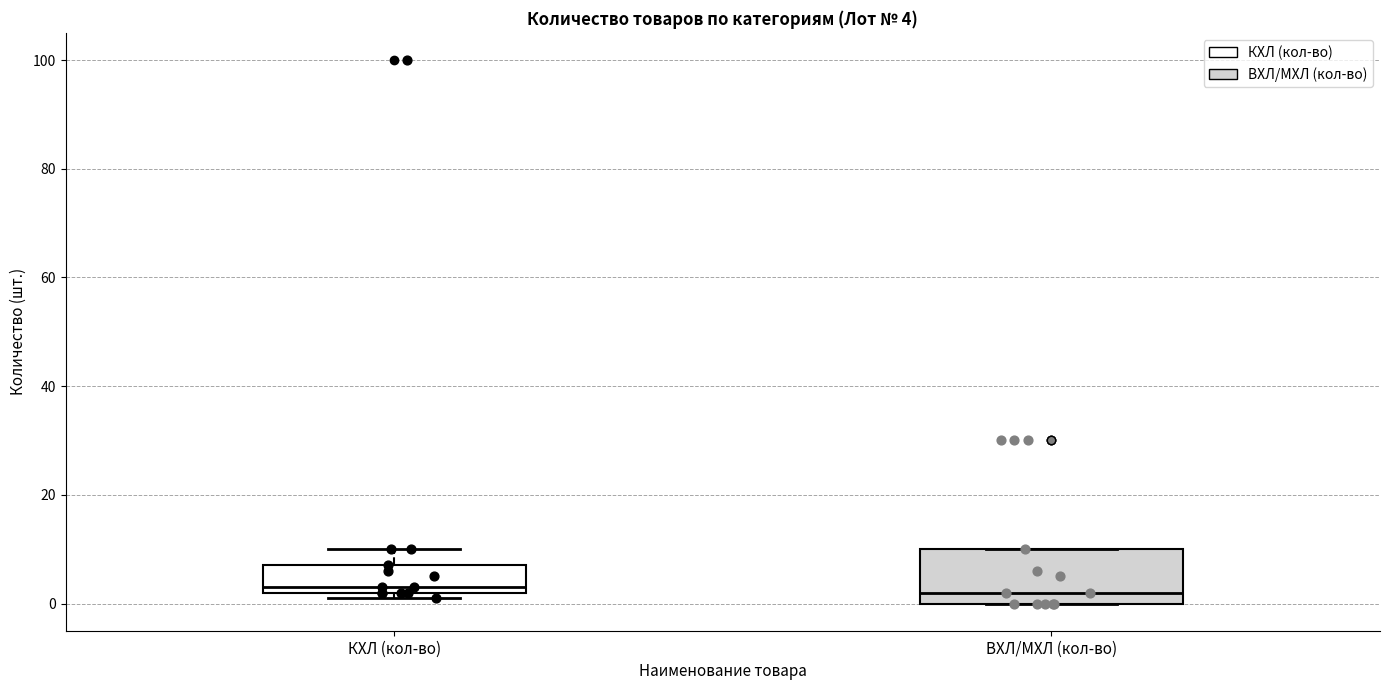

Which box is the tallest, from its lower edge to its upper edge?

ВХЛ/МХЛ (кол-во)